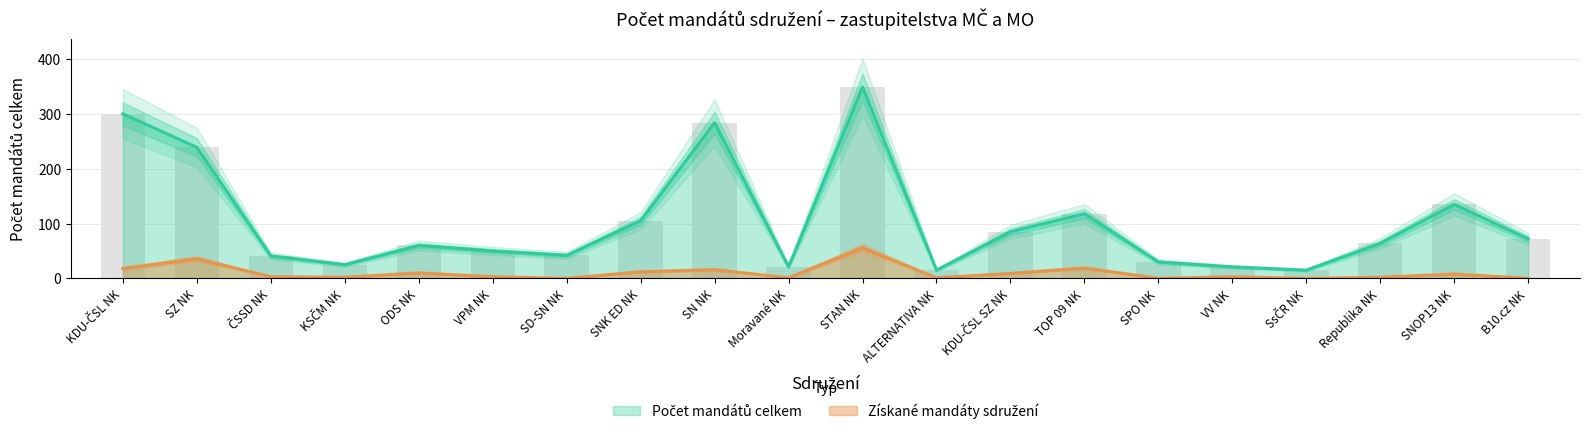

Which series has the largest total across all categories?

Počet mandátů celkem